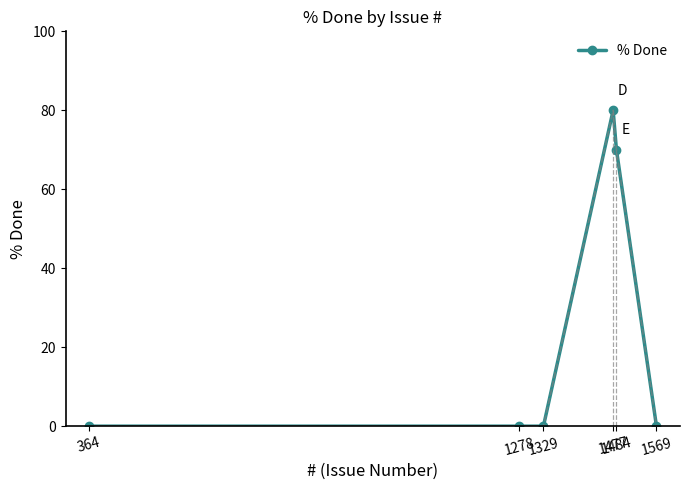

Approximately how many times larger is the value at 1477 compared to 1484?

1.1